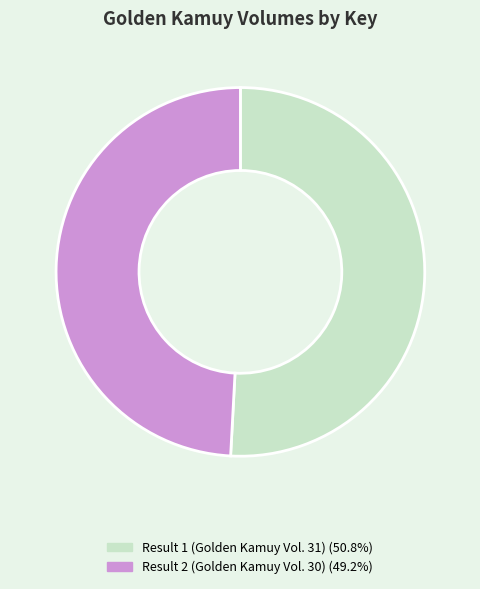

How many segments does this pie chart have?

2